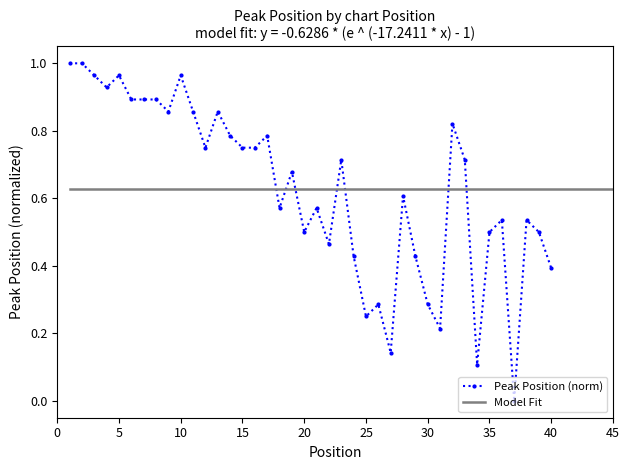

The chart shows a value of 1.3 at 35. True or false?

False